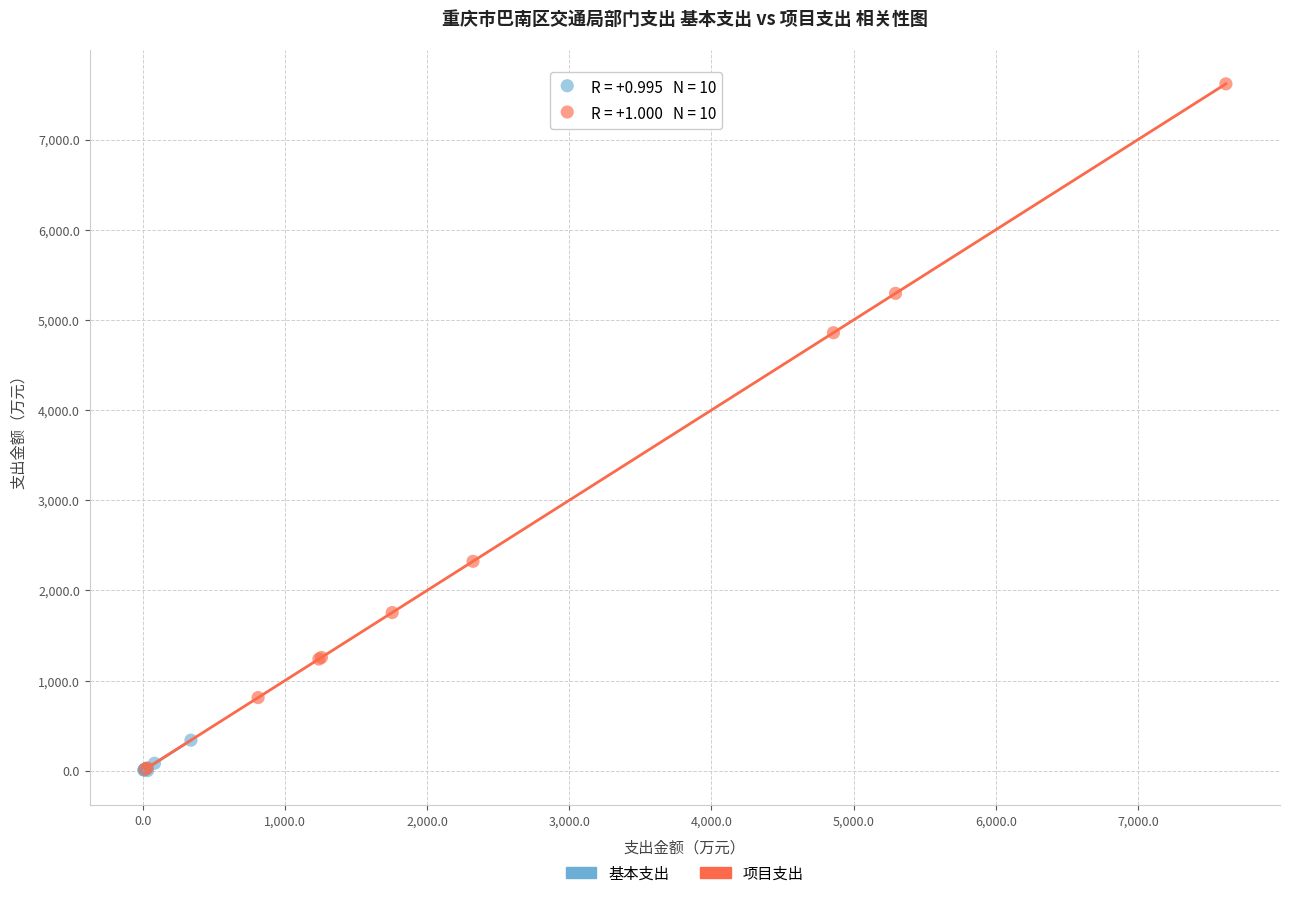

What are all the series names shown in the legend?

基本支出, 项目支出